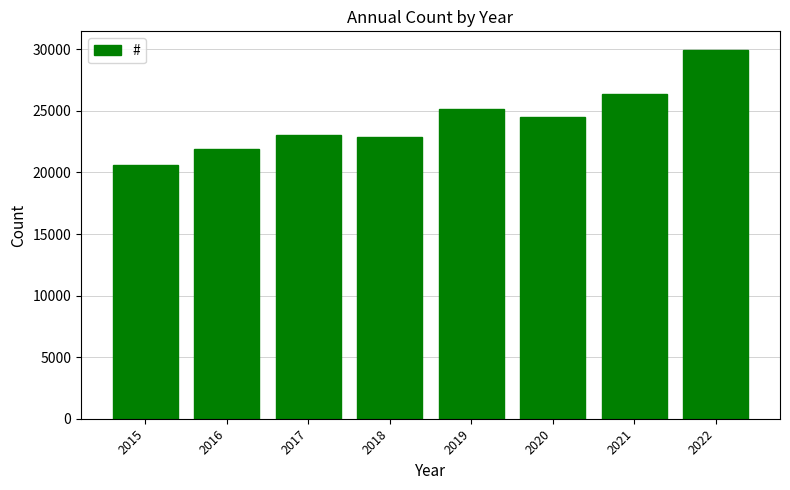

What is the value of the 7th bar from the left?

26345